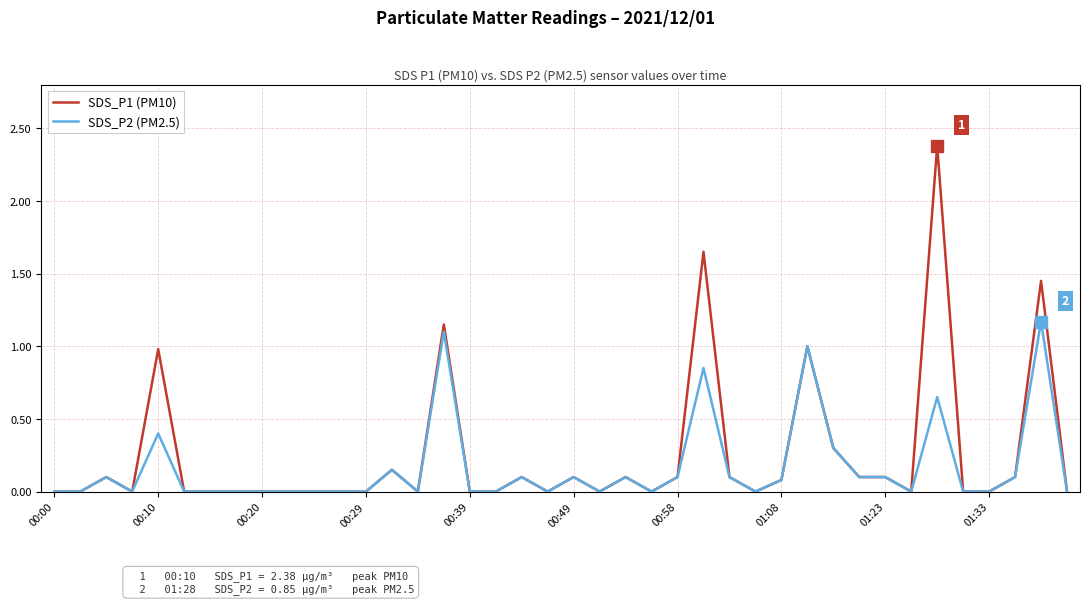

What is the maximum value shown in the chart?

2.4